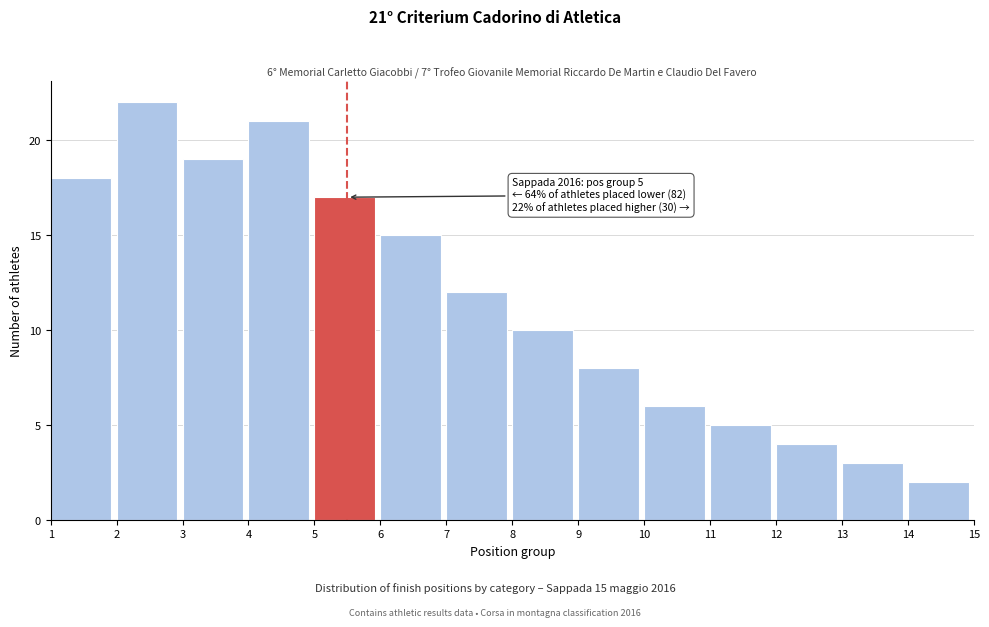

Reading left to right, extract all data points from this chart.

1=18	2=22	3=19	4=21	5=17	6=15	7=12	8=10	9=8	10=6	11=5	12=4	13=3	14=2